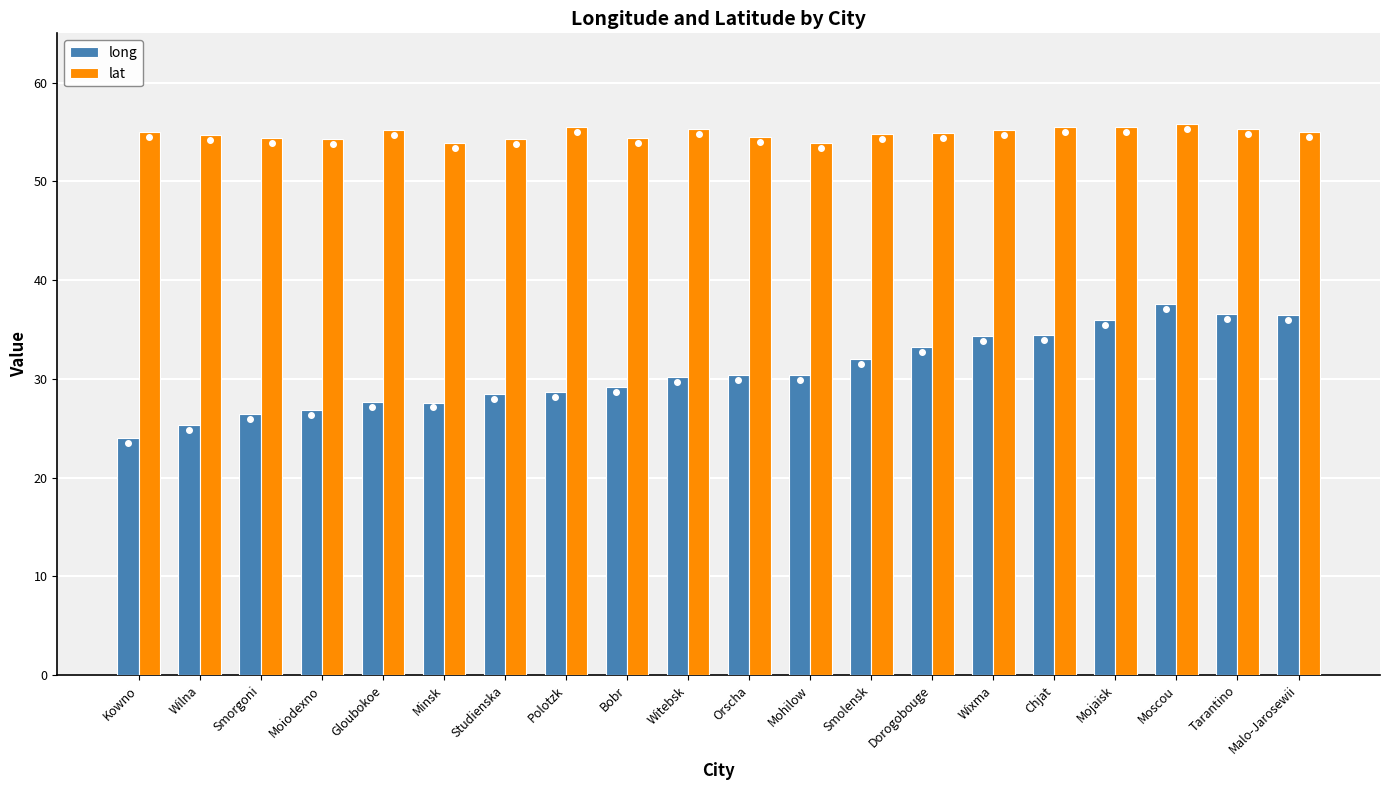

What value does the lat series have at Wilna?

54.7